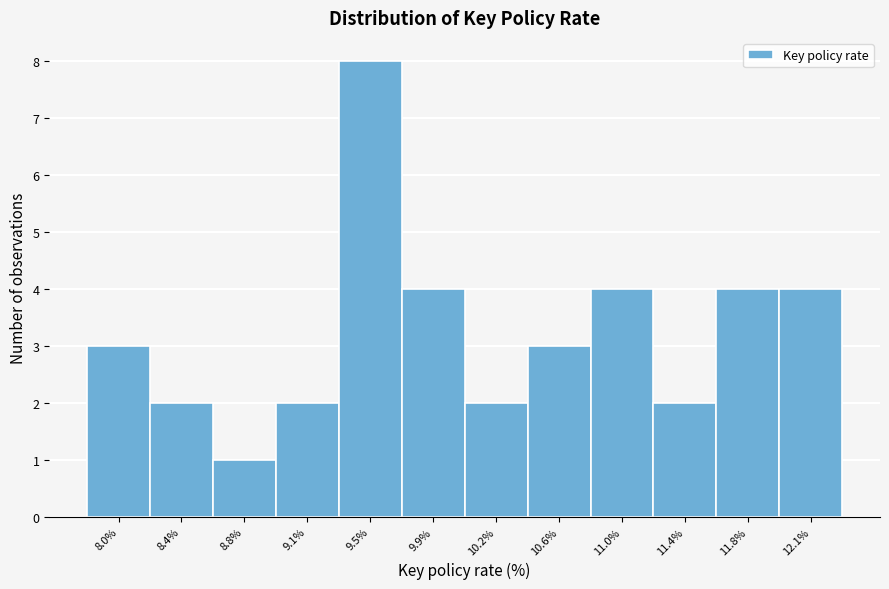

Reading left to right, extract all data points from this chart.

8.0%=3	8.4%=2	8.8%=1	9.1%=2	9.5%=8	9.9%=4	10.2%=2	10.6%=3	11.0%=4	11.4%=2	11.8%=4	12.1%=4